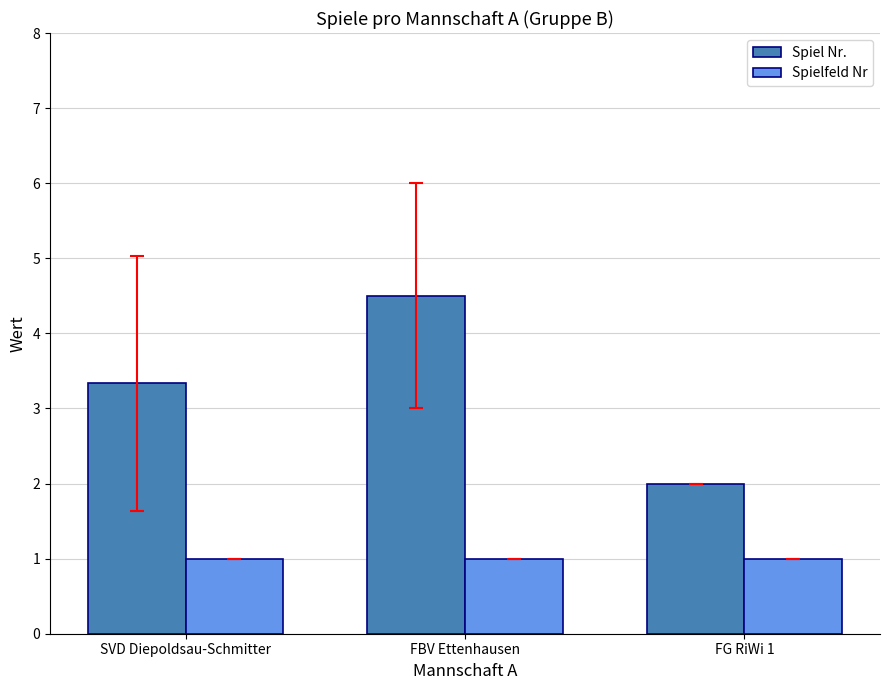

How many bars are there in each group?

2